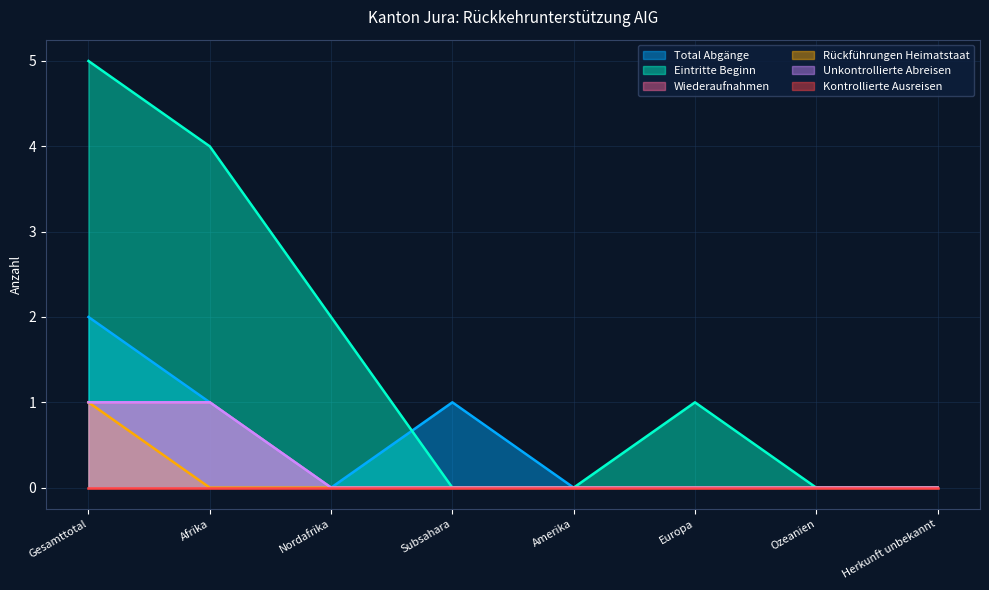

Does the chart display data point markers on the line(s)?

No